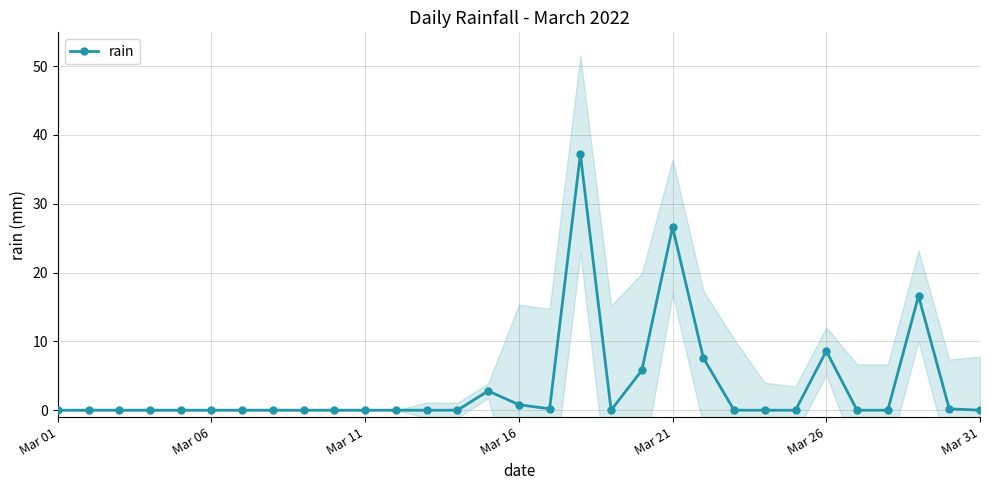

What is the difference between the maximum and minimum values?

37.2